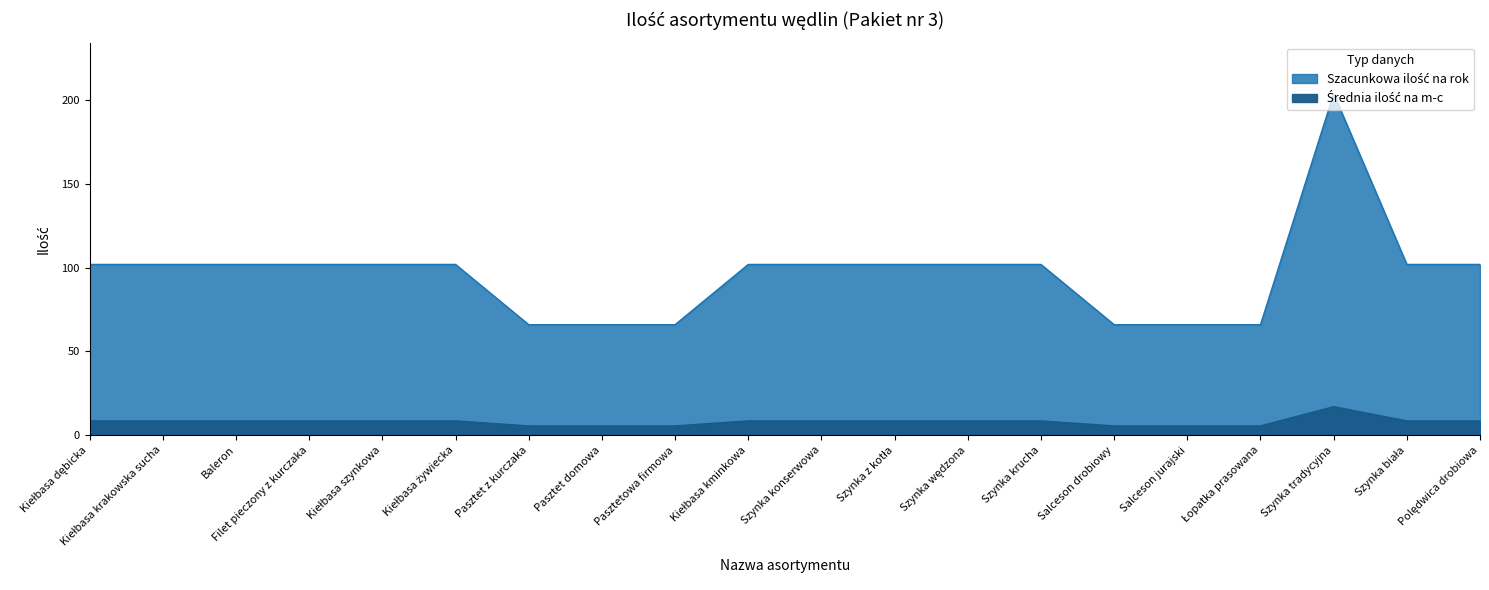

What is the maximum value for Średnia ilość na m-c?

17.0